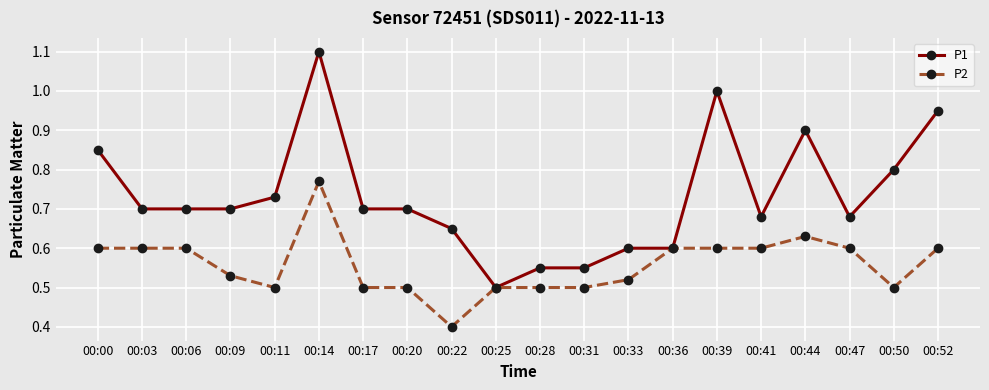

Which series has the largest total across all categories?

P1